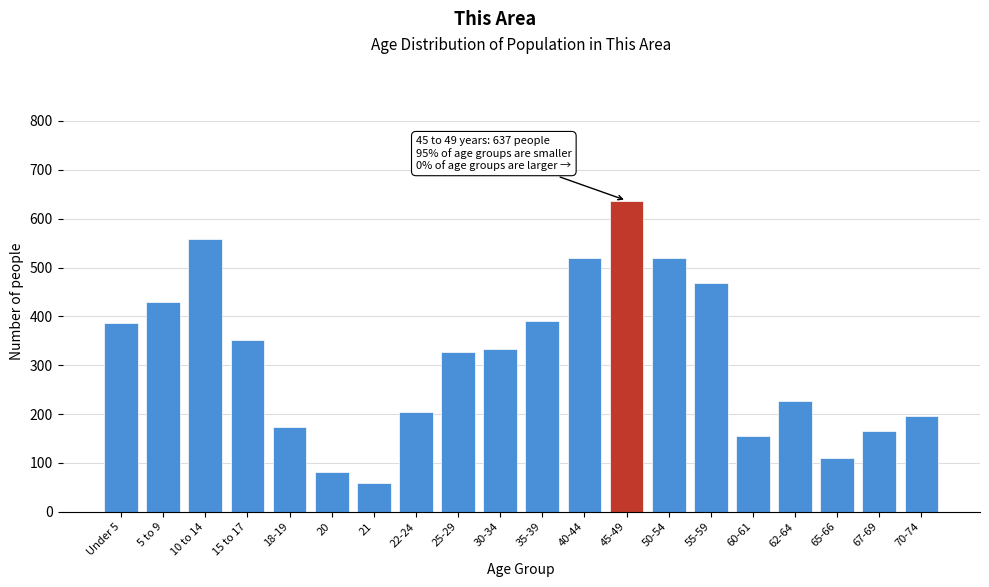

Reading left to right, extract all data points from this chart.

Under 5=386	5 to 9=430	10 to 14=559	15 to 17=351	18-19=173	20=81	21=59	22-24=204	25-29=326	30-34=334	35-39=390	40-44=519	45-49=637	50-54=519	55-59=469	60-61=155	62-64=227	65-66=111	67-69=166	70-74=197